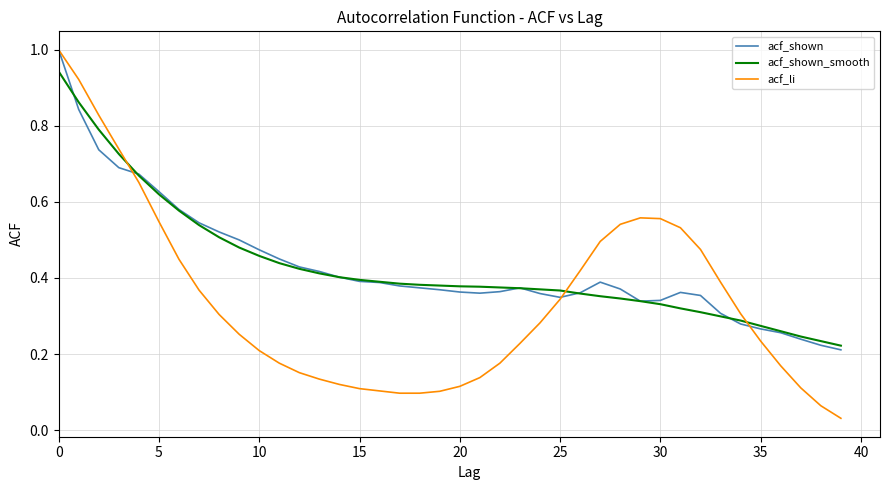

How many series are shown in this chart?

3